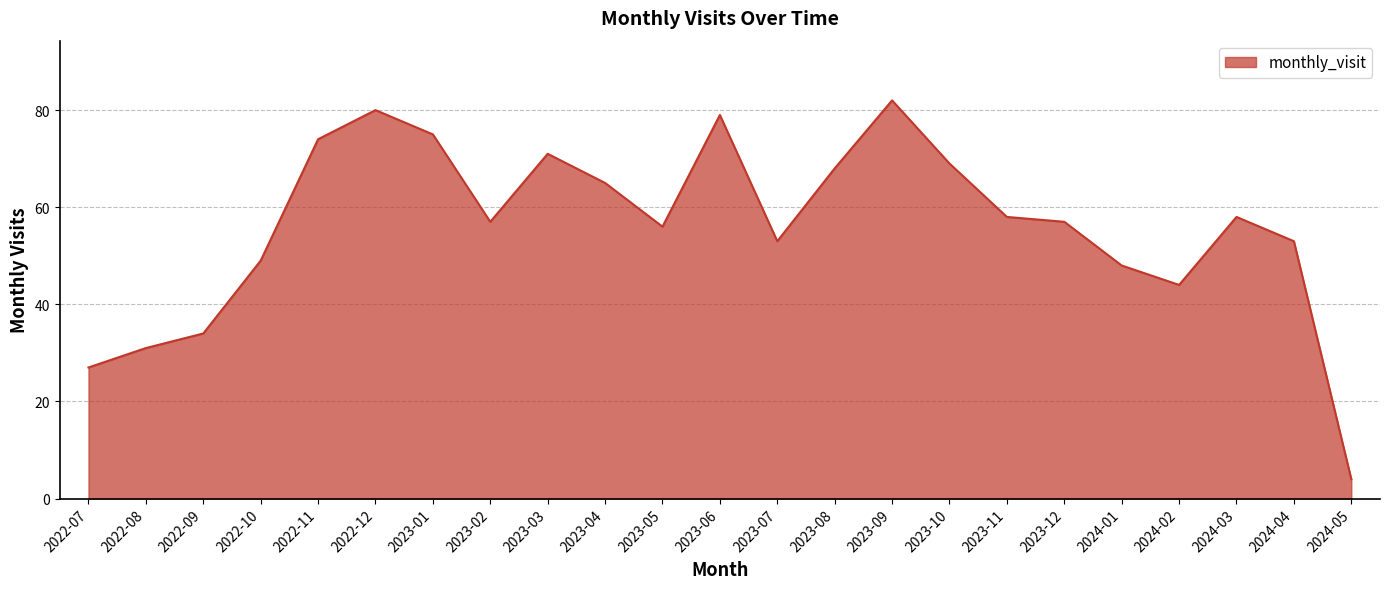

At which label does the data first exceed 57?

2022-11